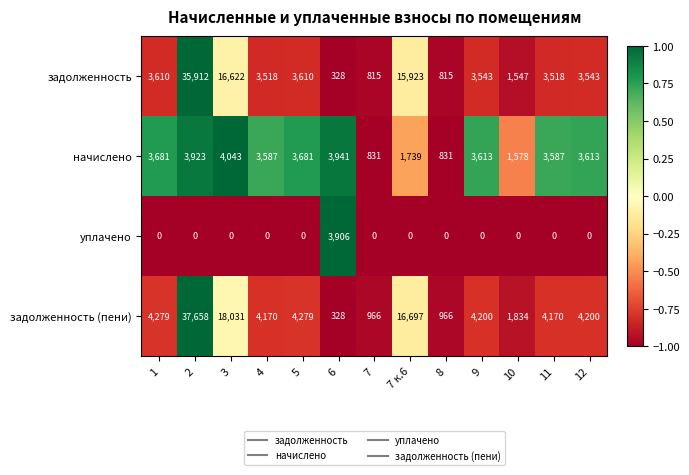

What is the total value across all series at 7 к.6?

34359